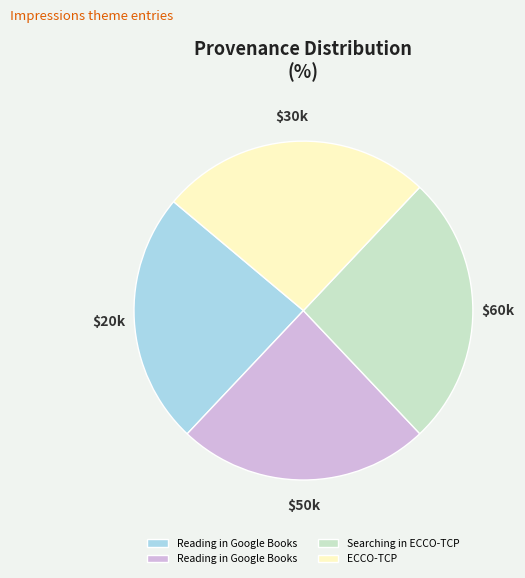

Does any single category account for the majority?

No